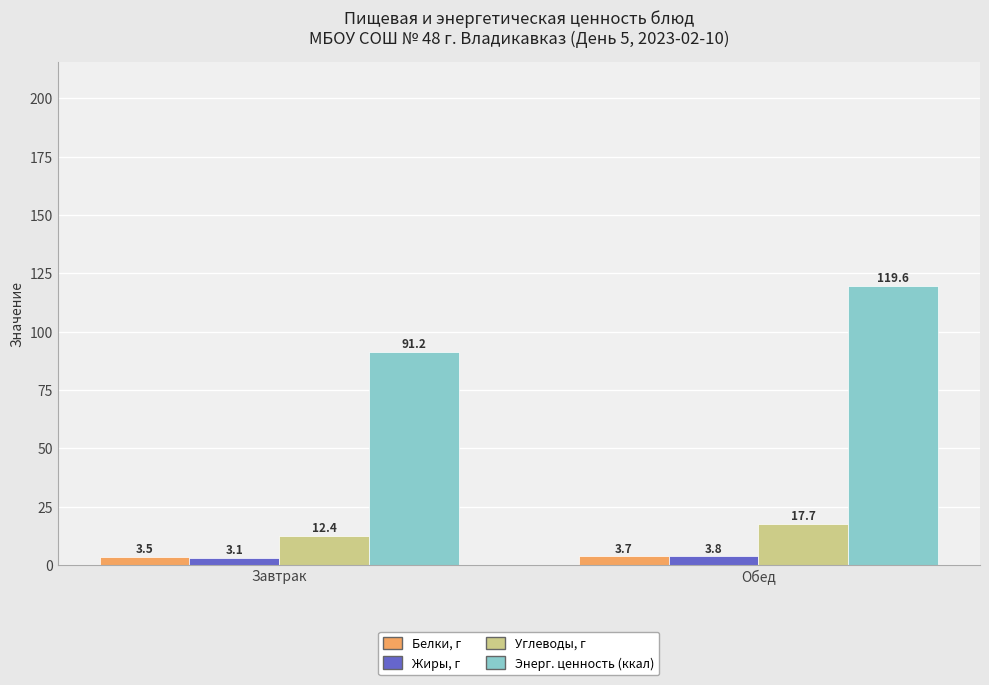

Reading right to left, what are all the values shown in this chart?

Белки, г: 3.7	3.5
Жиры, г: 3.8	3.1
Углеводы, г: 17.7	12.4
Энерг. ценность (ккал): 119.6	91.2